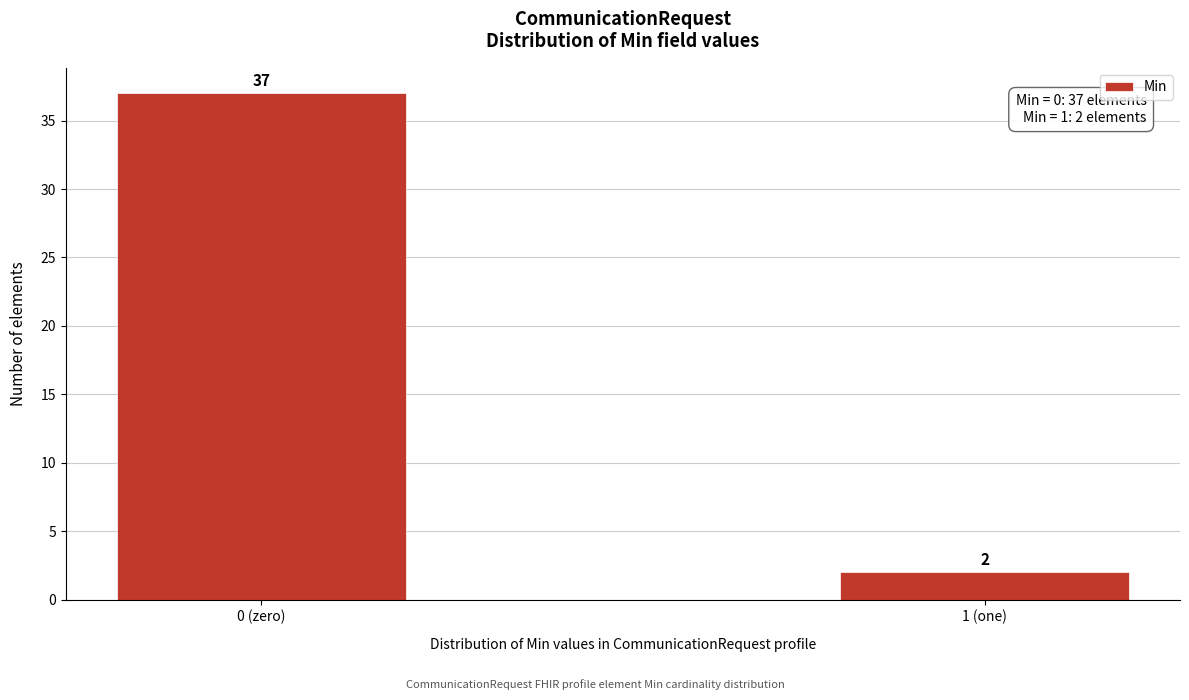

Reading left to right, transcribe all the data shown in this chart.

0 (zero)=37	1 (one)=2